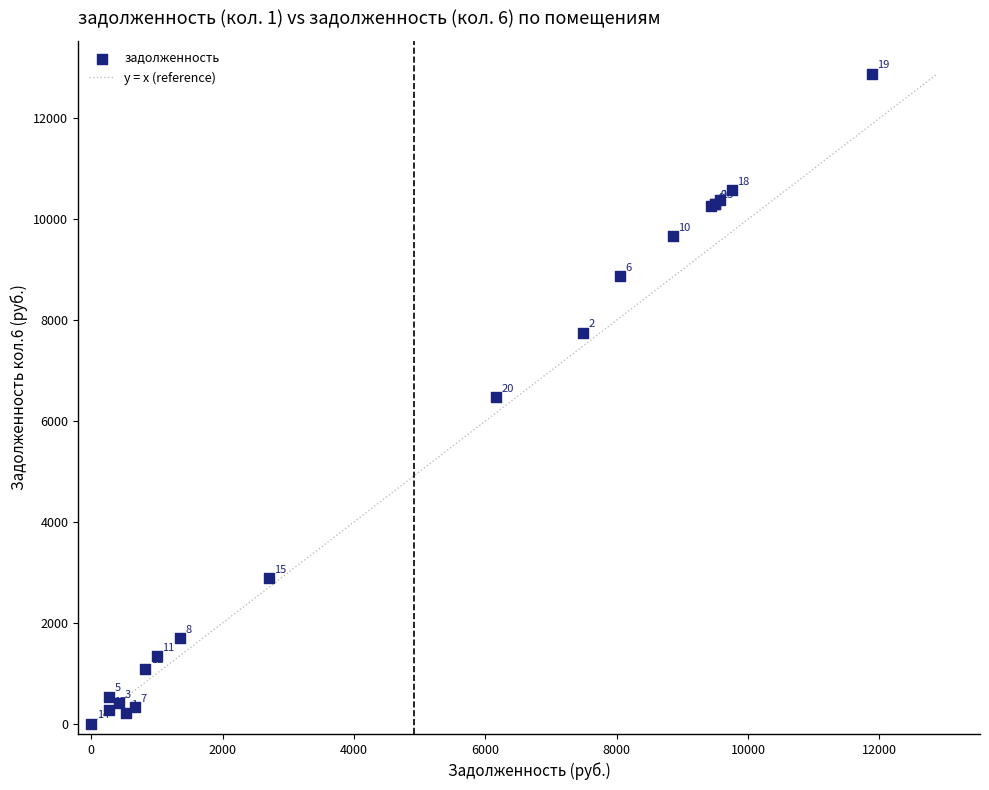

What Y value in the scatter plot is closest to 6443?

6474.8